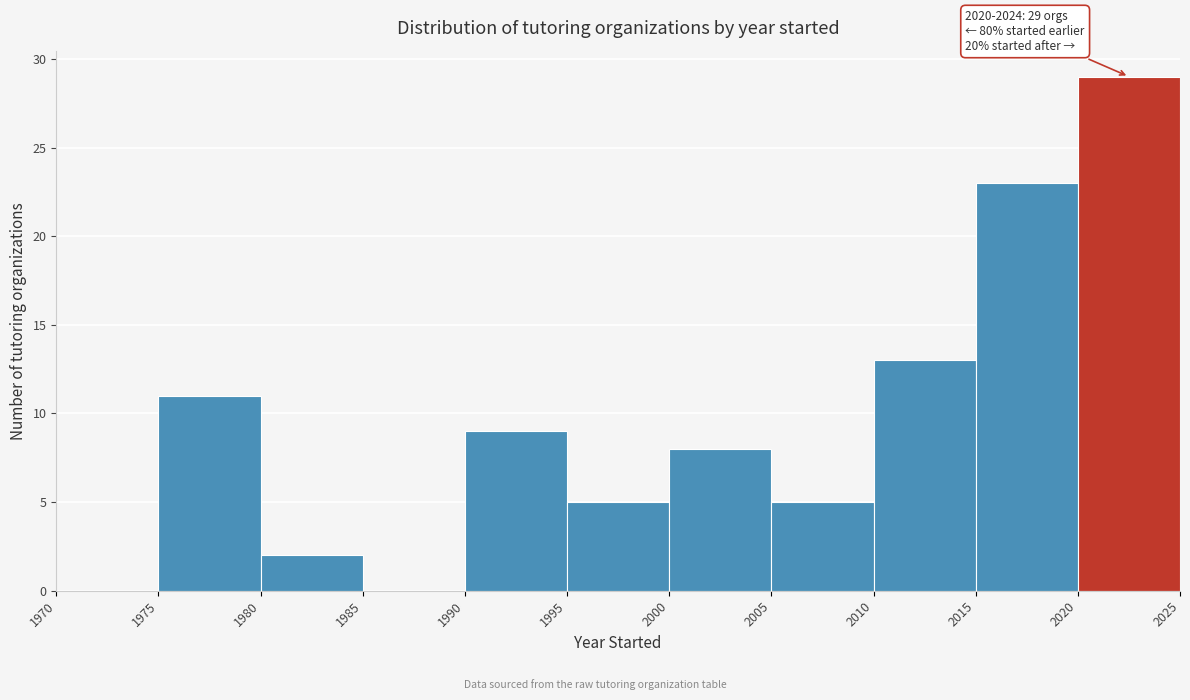

Which range on the x-axis has the tallest bar?

2020 to 2025